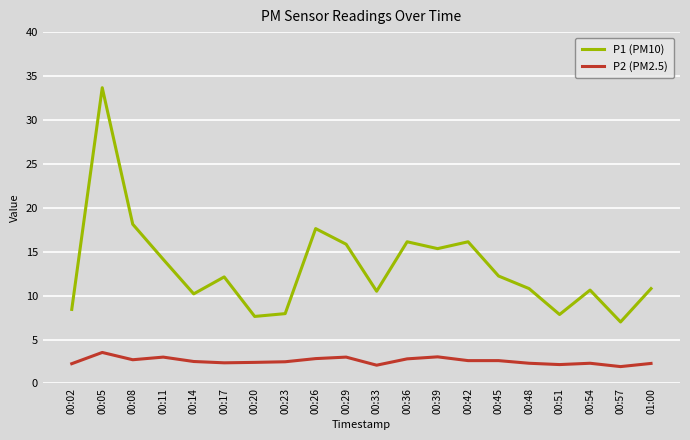

Which series has the largest range (max minus min)?

P1 (PM10)